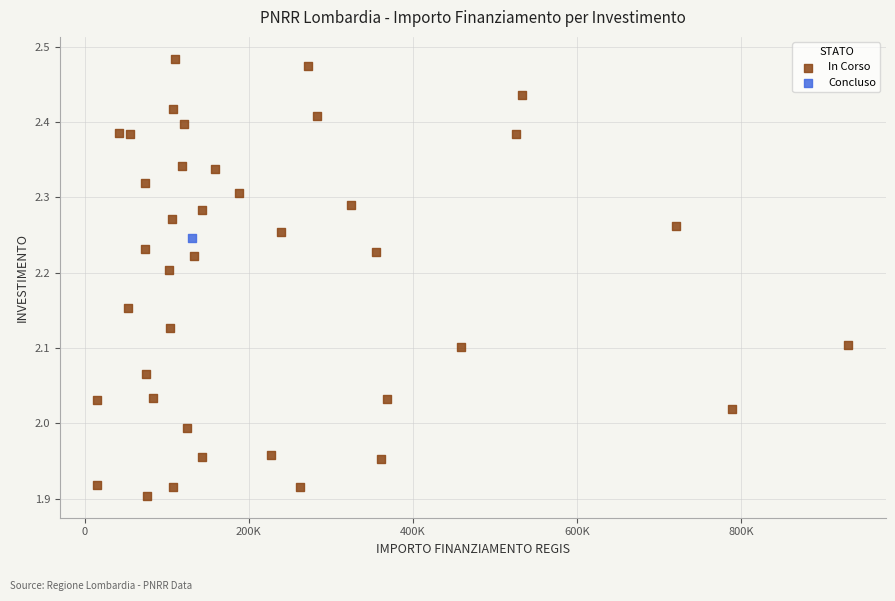

What are all the series names shown in the legend?

In Corso, Concluso